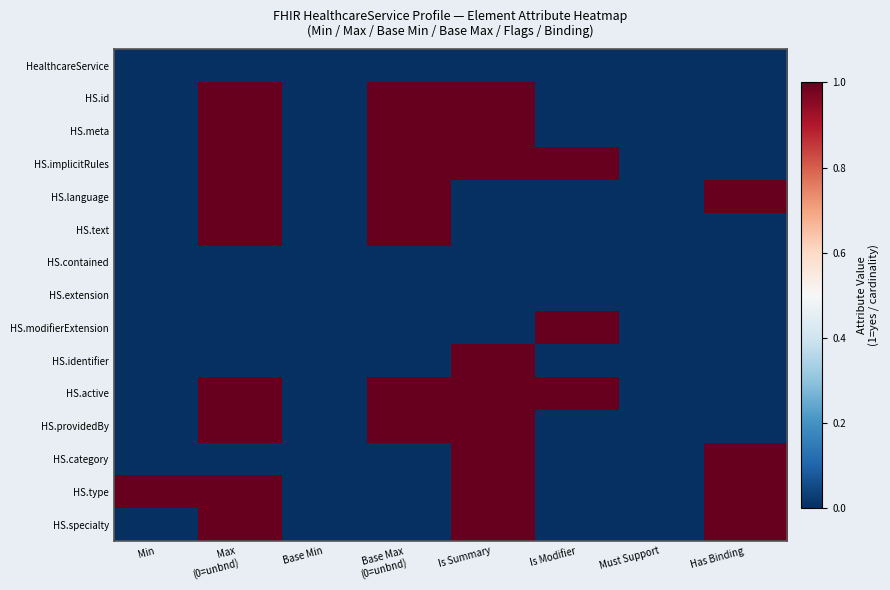

Count the number of data series in this chart.

15